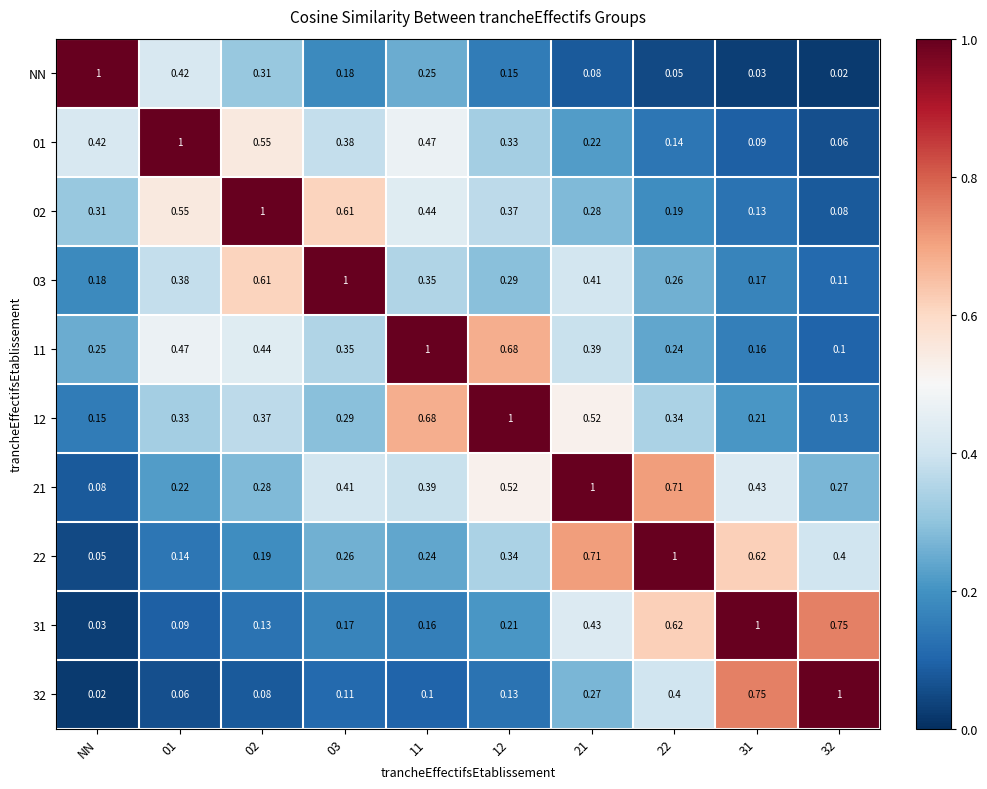

What is the maximum value shown in the chart?

1.0